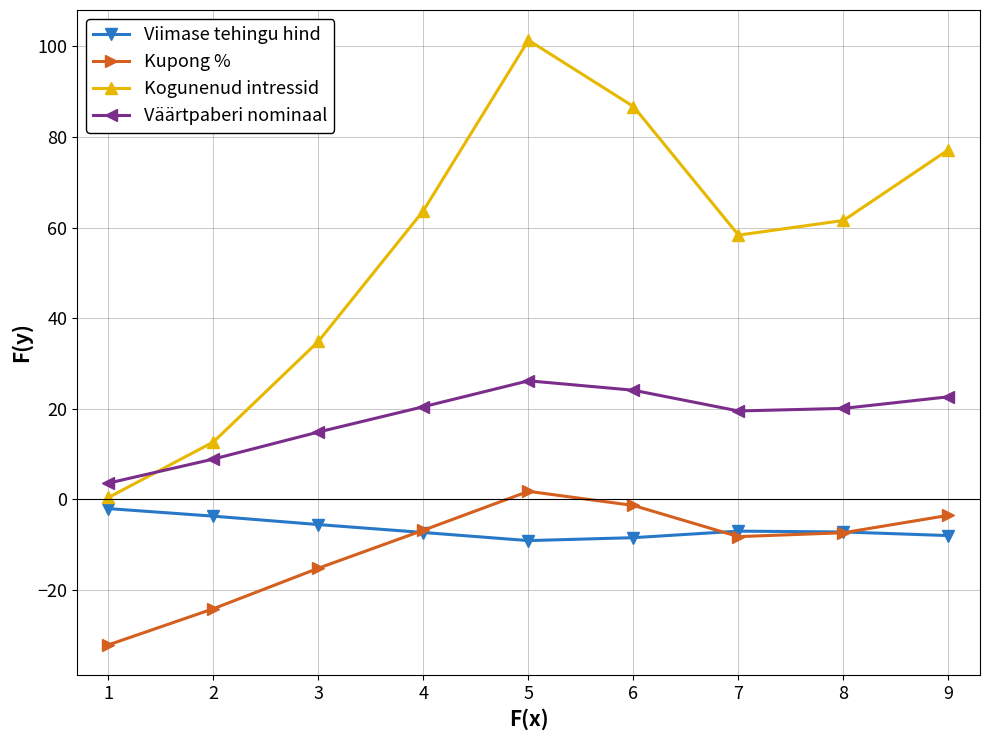

True or false: Kupong % and Väärtpaberi nominaal cross at least once.

False